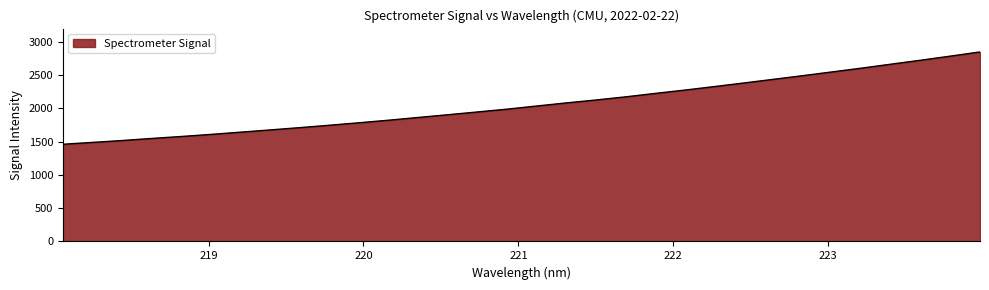

What is the greatest value displayed?

2849.0